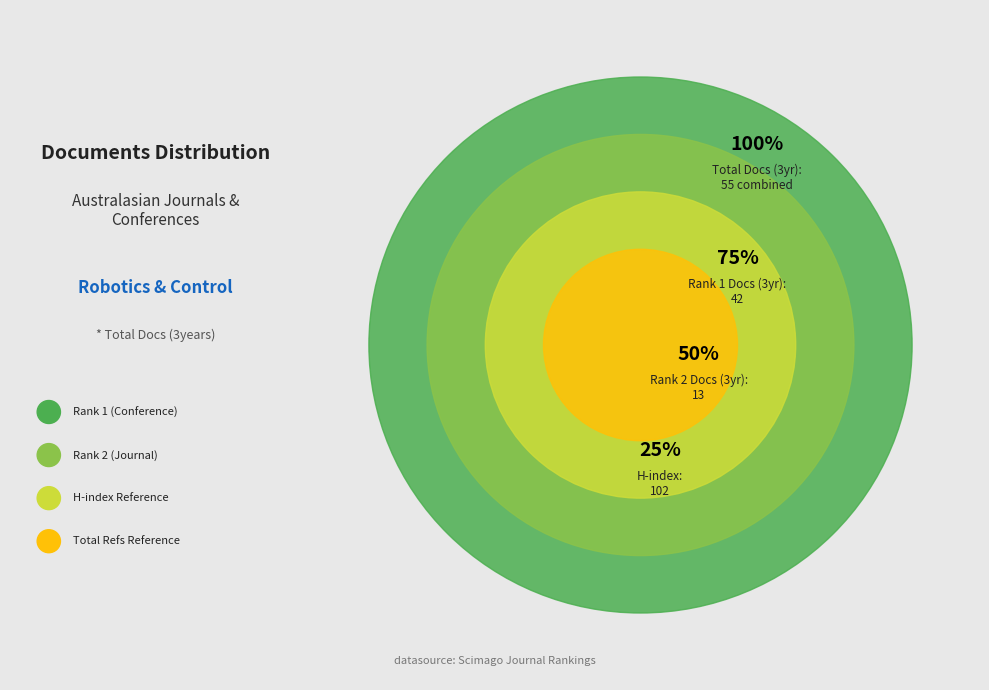

To the nearest percent, what percentage of the pie is Rank 1: Australasian Conference on Robotics?

76%